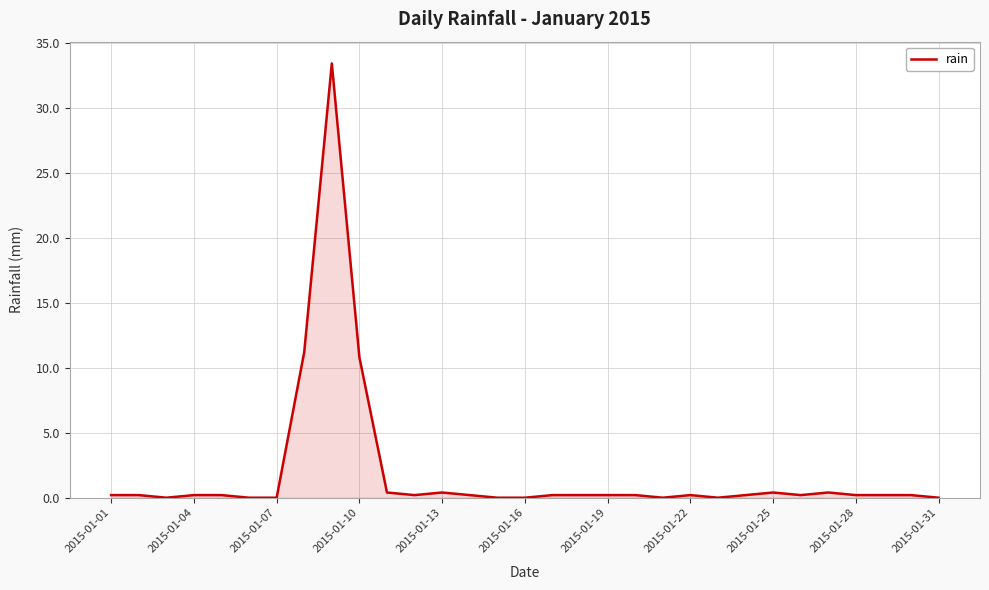

What is the greatest value displayed?

33.4